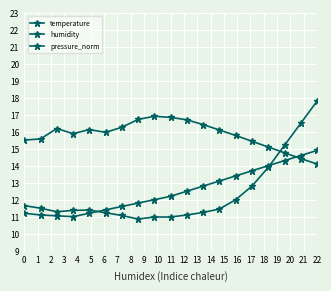

Which series has the largest range (max minus min)?

temperature